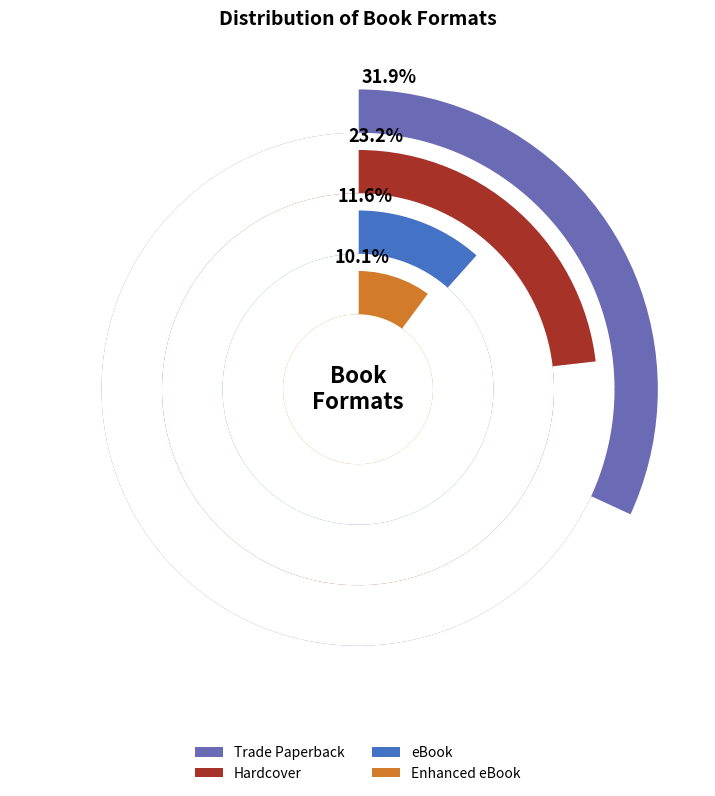

Which category has the biggest portion of the pie?

Trade Paperback